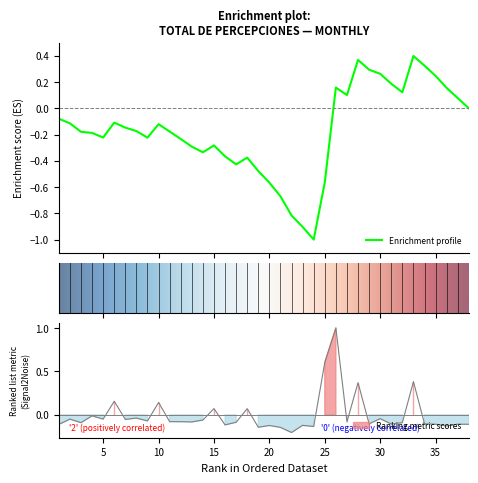

List the labels in order of value, largest first.

26, 25, 33, 28, 6, 10, 15, 18, 4, 8, 30, 5, 2, 7, 14, 9, 11, 12, 27, 13, 17, 3, 32, 34, 29, 31, 37, 35, 38, 1, 16, 23, 20, 36, 24, 19, 21, 22